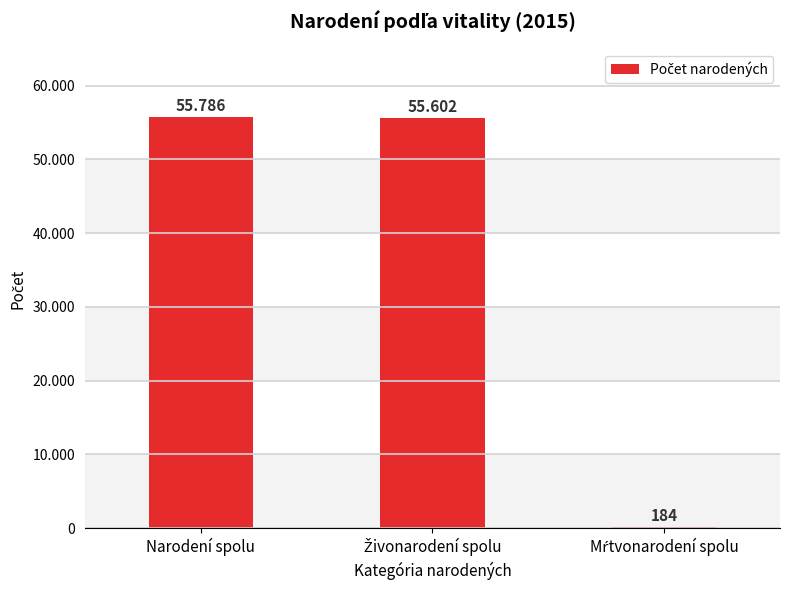

What is the difference between the second highest and minimum values?

55418